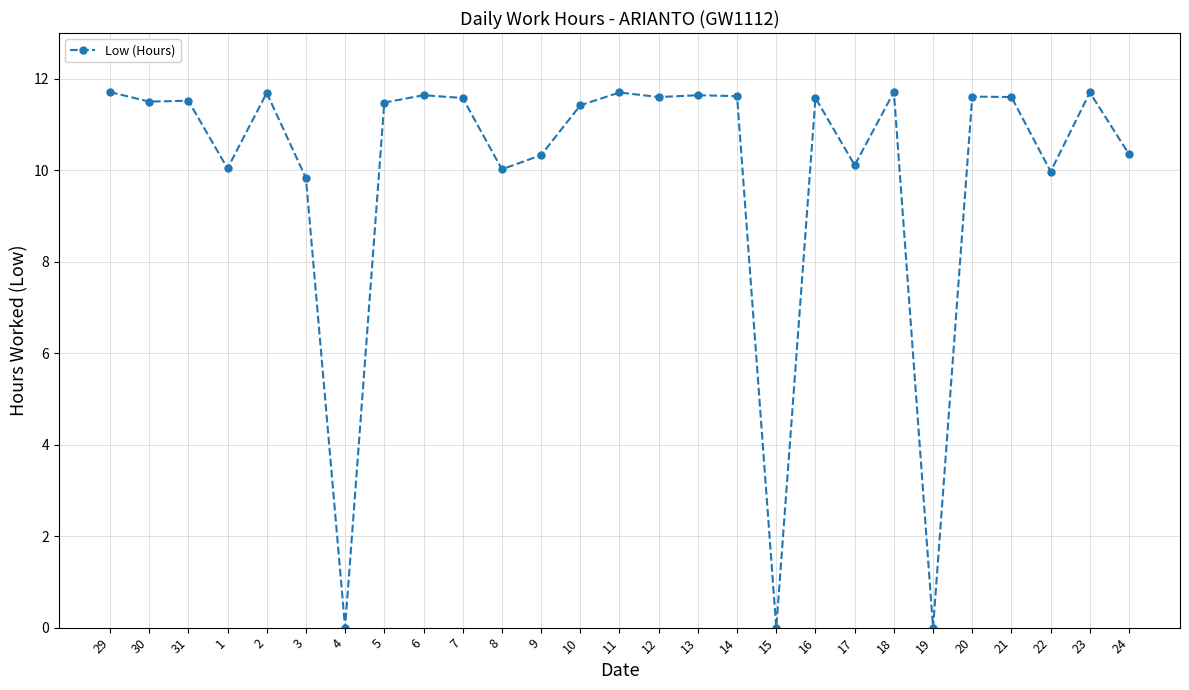

What is the greatest value displayed?

11.7